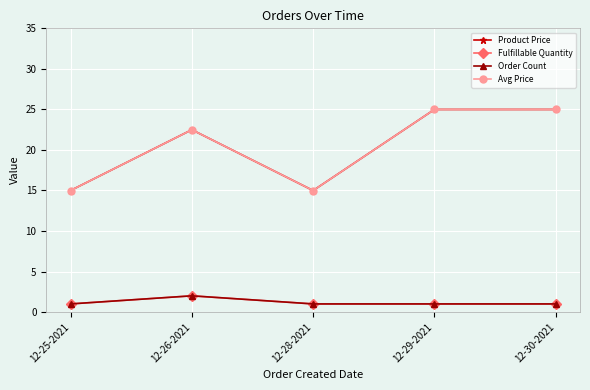

Reading left to right, extract all data points from this chart.

Product Price: 12-25-2021=15.0	12-26-2021=22.5	12-28-2021=15.0	12-29-2021=25.0	12-30-2021=25.0
Fulfillable Quantity: 12-25-2021=1.0	12-26-2021=2.0	12-28-2021=1.0	12-29-2021=1.0	12-30-2021=1.0
Order Count: 12-25-2021=1.0	12-26-2021=2.0	12-28-2021=1.0	12-29-2021=1.0	12-30-2021=1.0
Avg Price: 12-25-2021=15.0	12-26-2021=22.5	12-28-2021=15.0	12-29-2021=25.0	12-30-2021=25.0